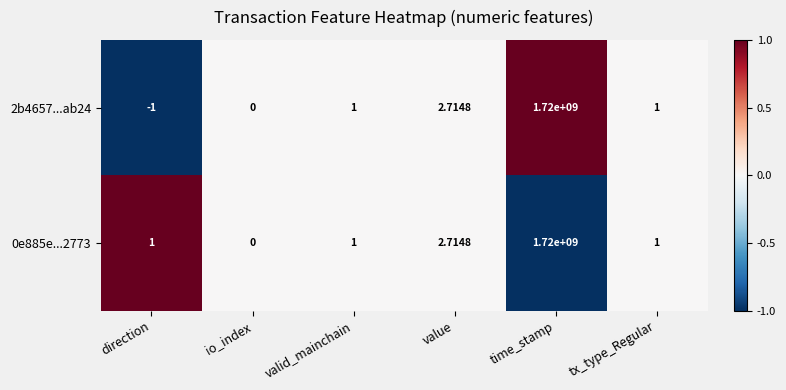

What is the maximum value shown in the chart?

1720000000.0